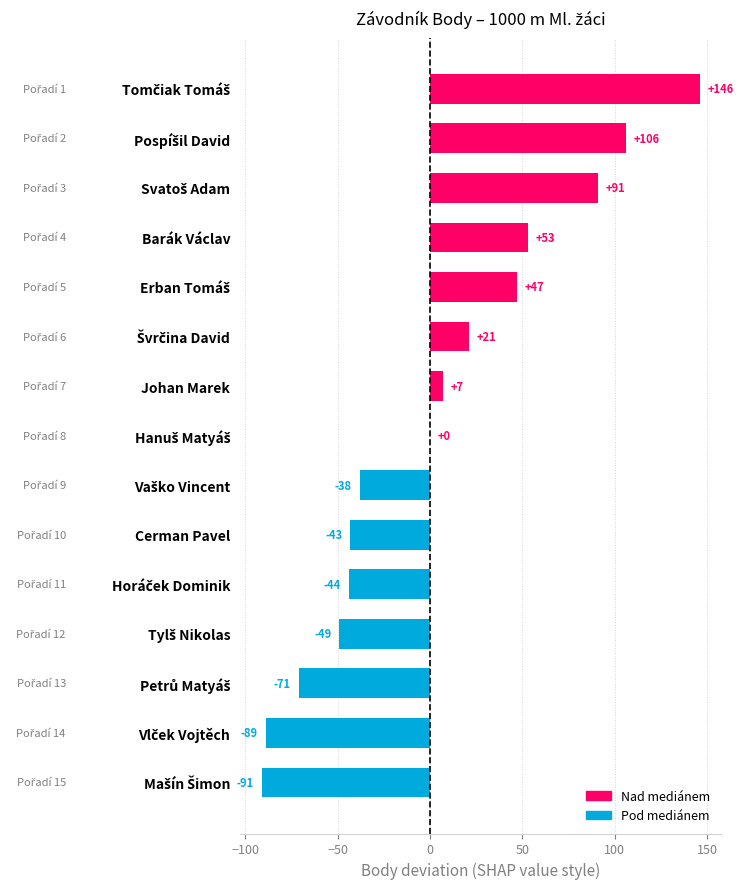

What is the sum of all values?

46